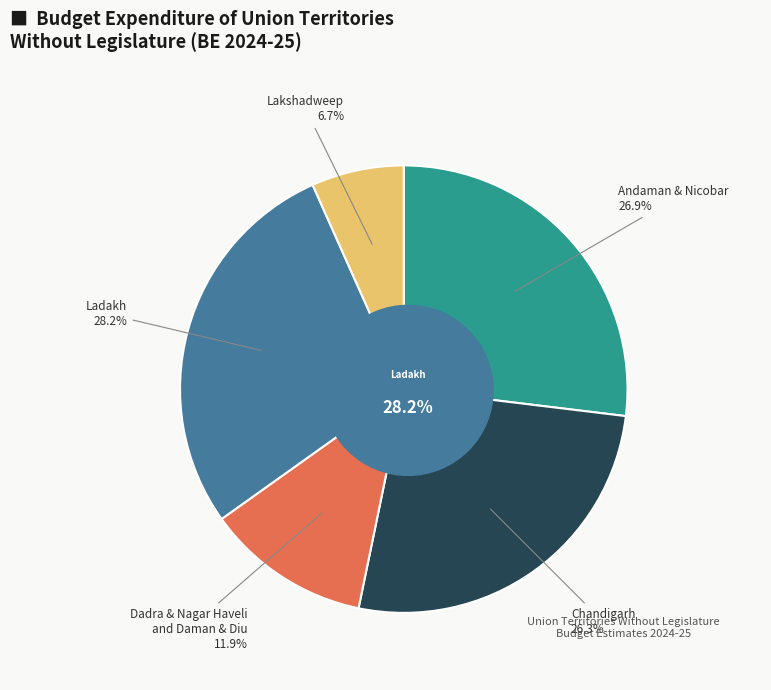

What percentage is the Ladakh slice, to the nearest percent?

28%